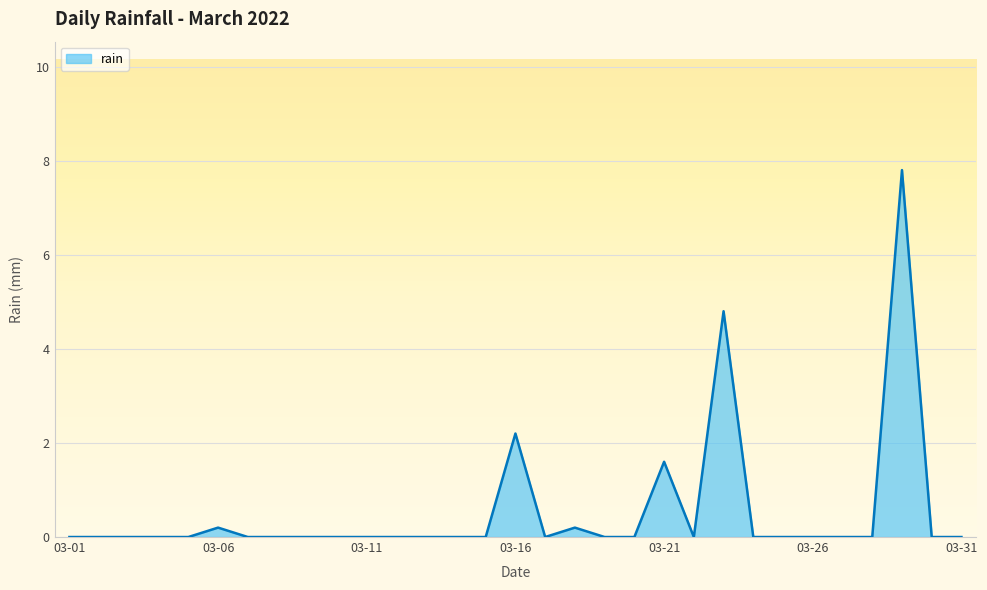

What is the maximum value shown in the chart?

7.8